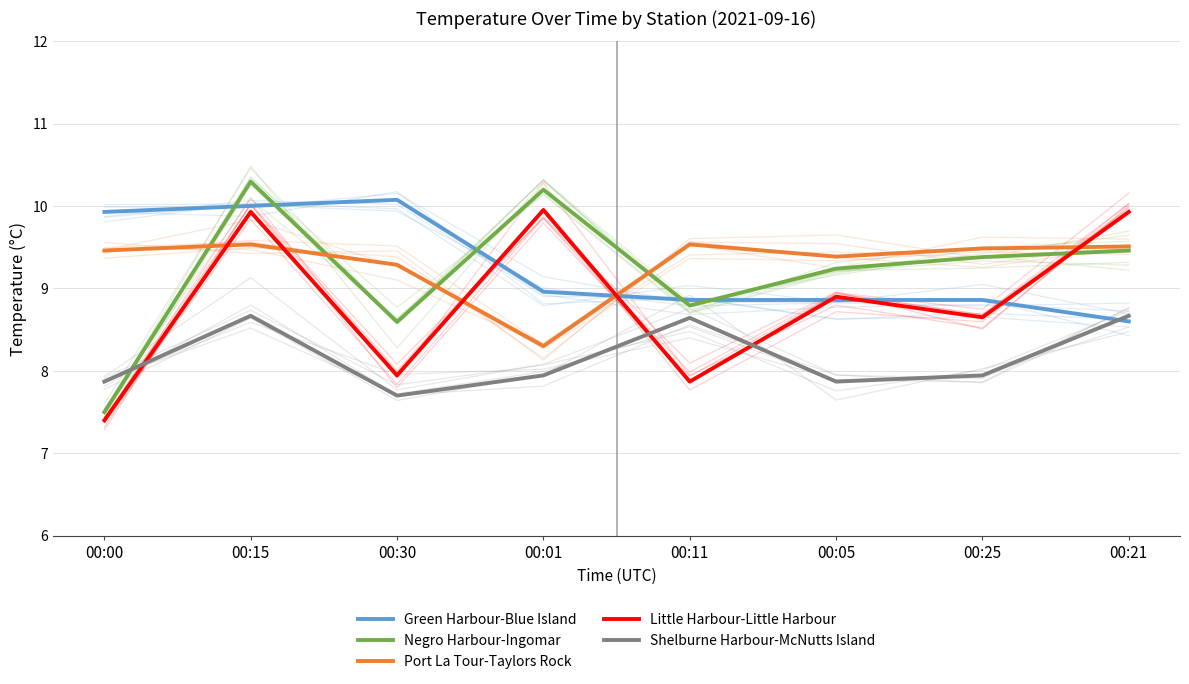

At which category does Little Harbour-Little Harbour reach its first local peak?

00:15